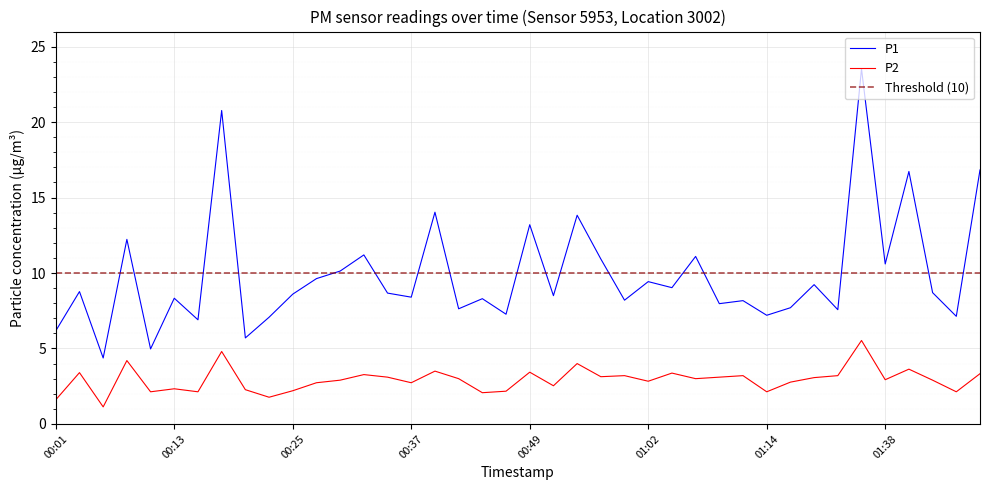

What is the difference between the P1 values at 00:54 and 00:52?

5.3